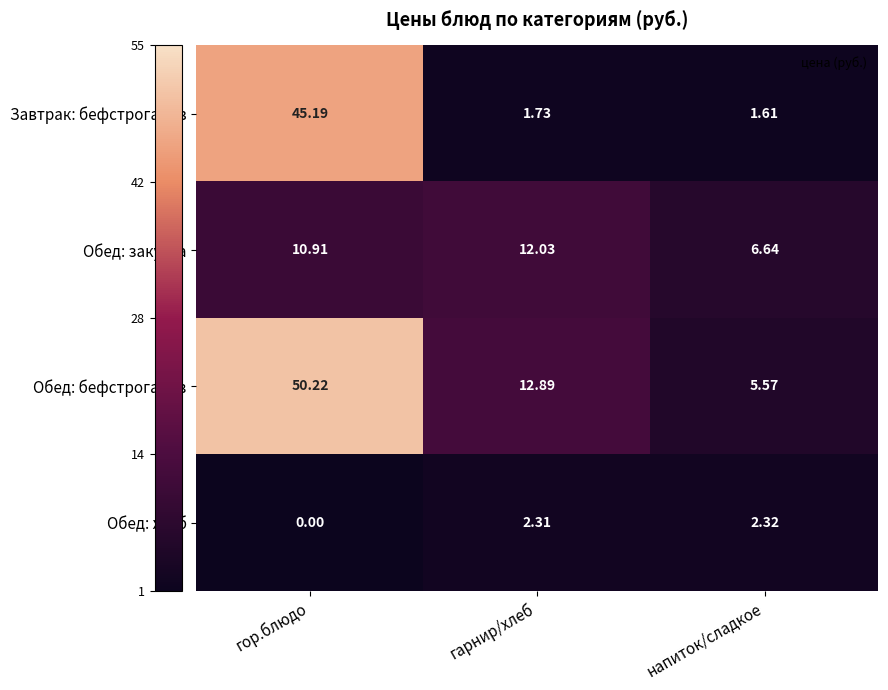

Is the value of Обед: закуска at напиток/сладкое greater than the value of Обед: бефстроганов at напиток/сладкое?

Yes